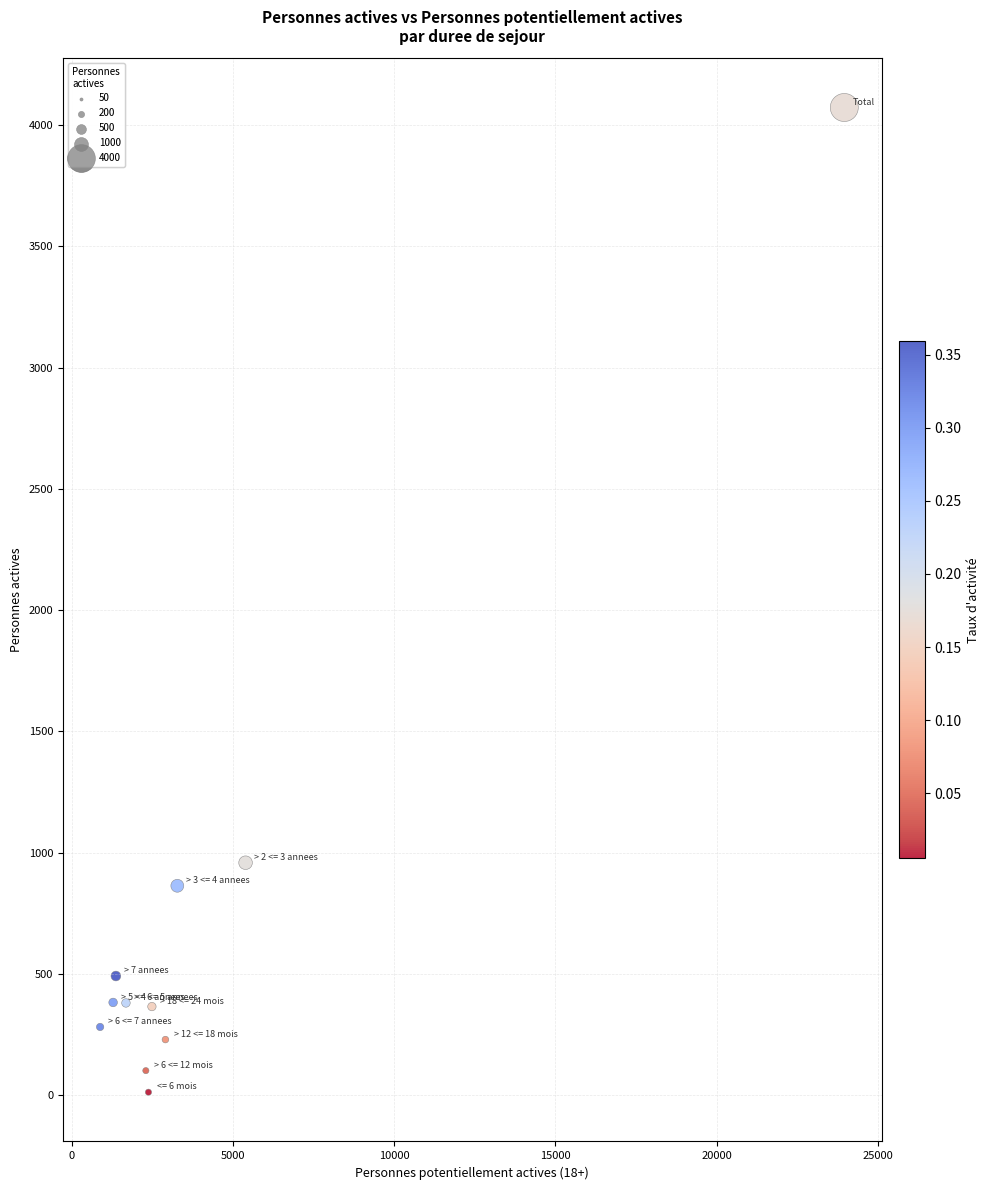

What Y value in the scatter plot is closest to 2042?

959